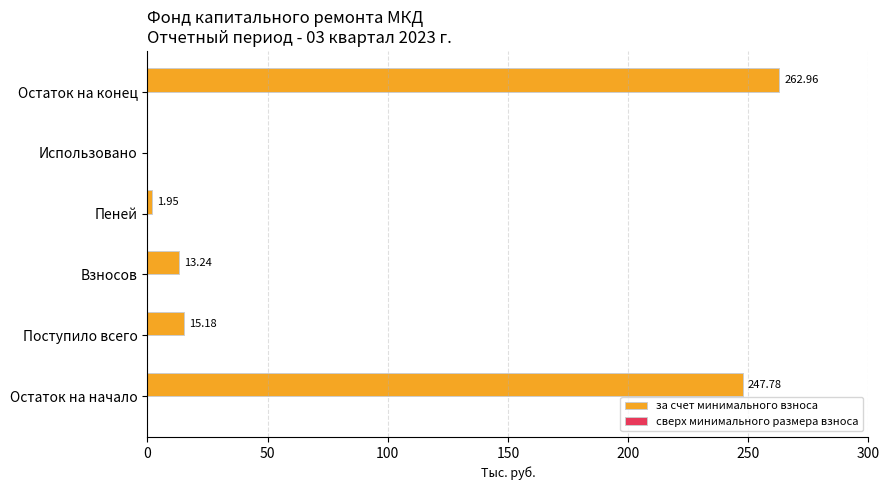

Where is the data nearest to the value 131?

Поступило всего